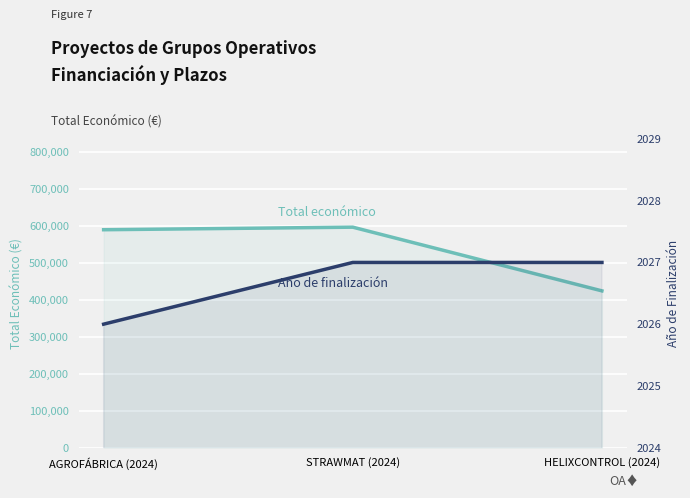

Which series has the largest total across all categories?

Total económico